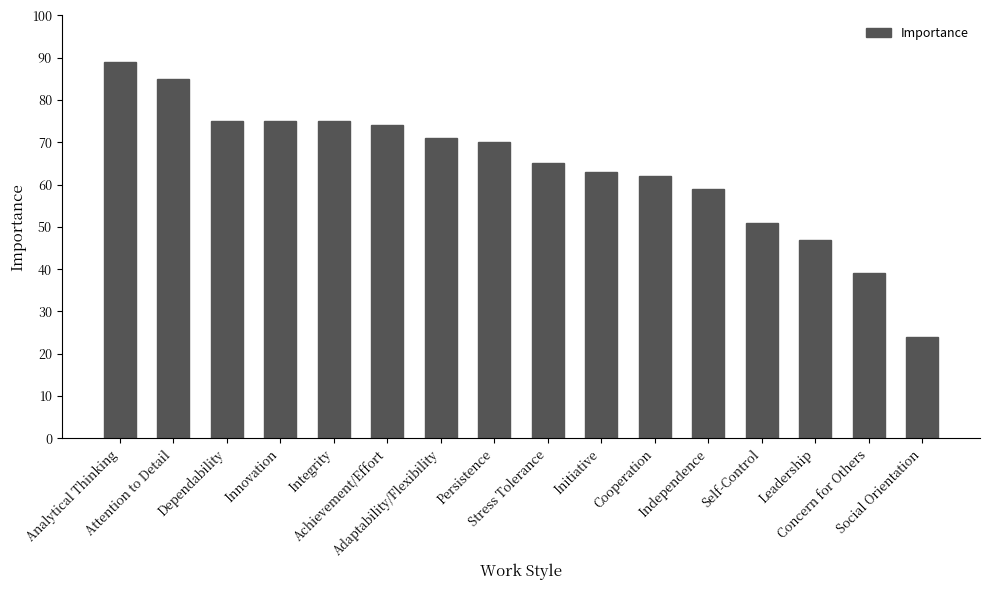

Reading right to left, what are all the values shown in this chart?

Social Orientation=24	Concern for Others=39	Leadership=47	Self-Control=51	Independence=59	Cooperation=62	Initiative=63	Stress Tolerance=65	Persistence=70	Adaptability/Flexibility=71	Achievement/Effort=74	Integrity=75	Innovation=75	Dependability=75	Attention to Detail=85	Analytical Thinking=89